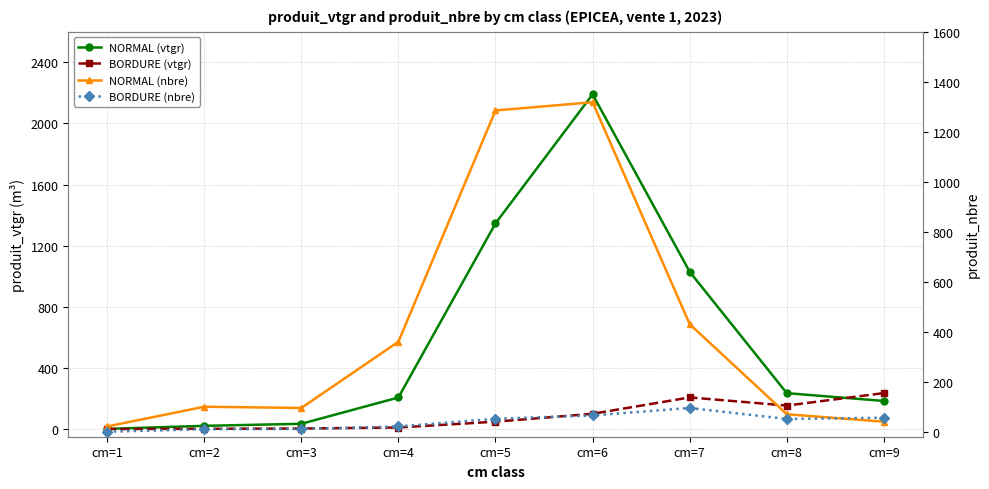

What is the total value across all series at cm=2?

133.1